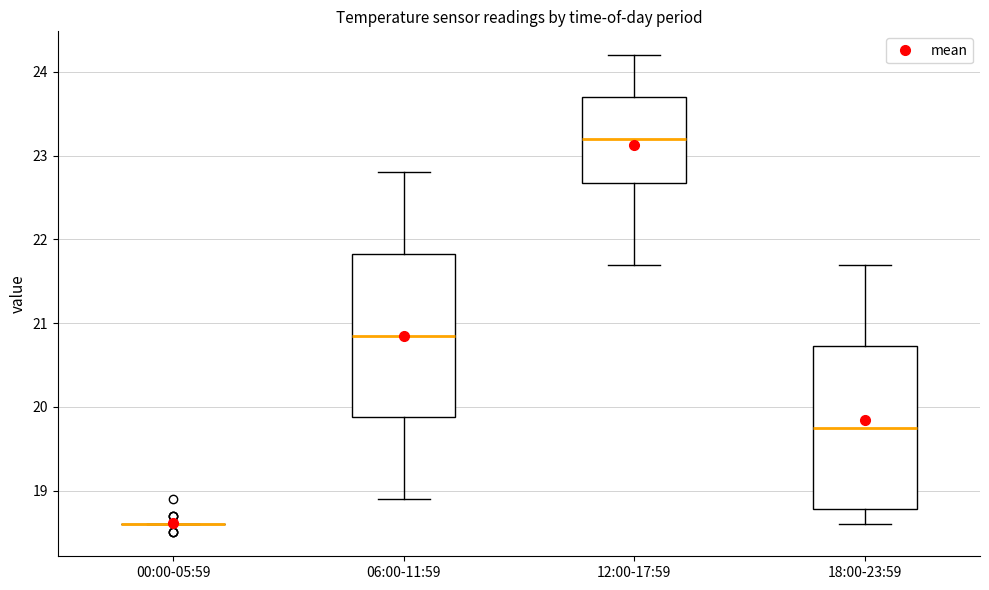

Reading left to right, read every box against the y-axis: the position of its median line, the range the box covers, and the ends of its whiskers. The values are not printed on the chart, so give them approximately, as read against the axis.

00:00-05:59: box collapsed to a line at 18.6, whiskers 18.6 to 18.6
06:00-11:59: median 20.9, box 19.9 to 21.8, whiskers 18.9 to 22.8
12:00-17:59: median 23.2, box 22.7 to 23.7, whiskers 21.7 to 24.2
18:00-23:59: median 19.8, box 18.8 to 20.7, whiskers 18.6 to 21.7